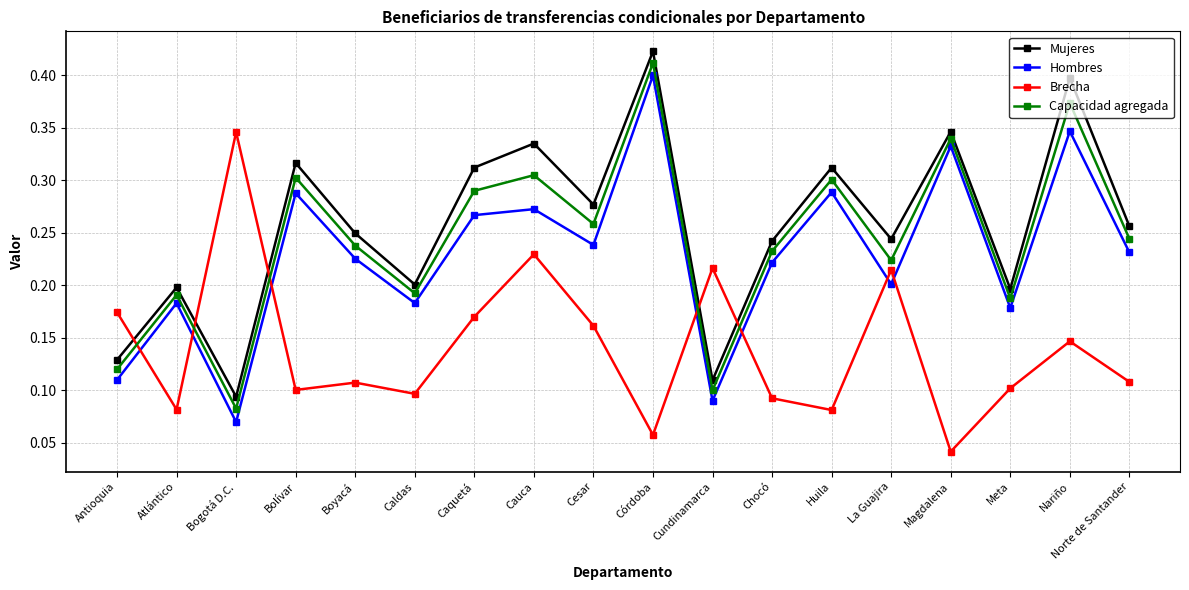

What is the label of the 5th point from the left?

Boyacá